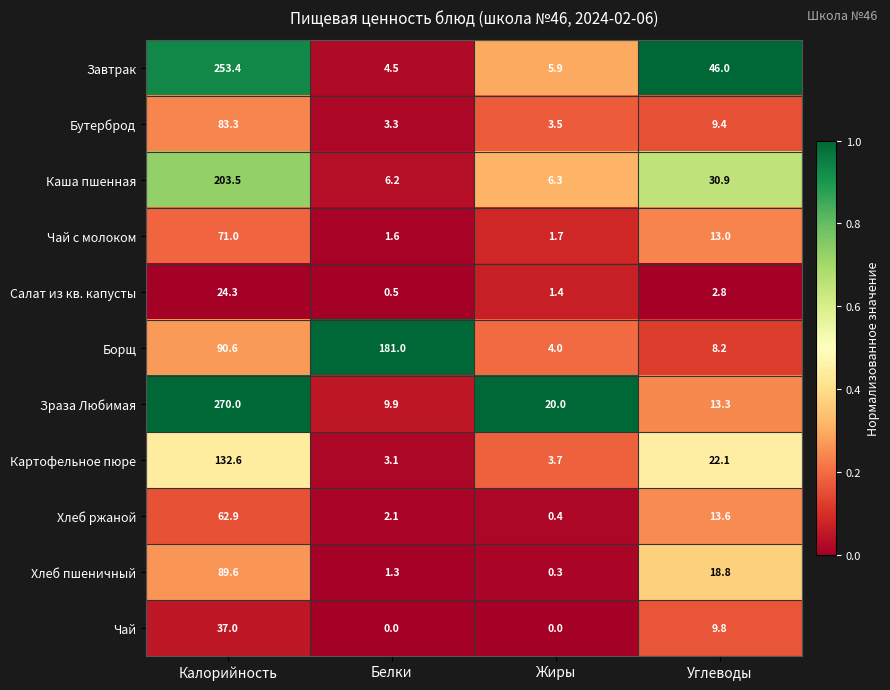

Which series has the widest spread of values?

Зраза Любимая